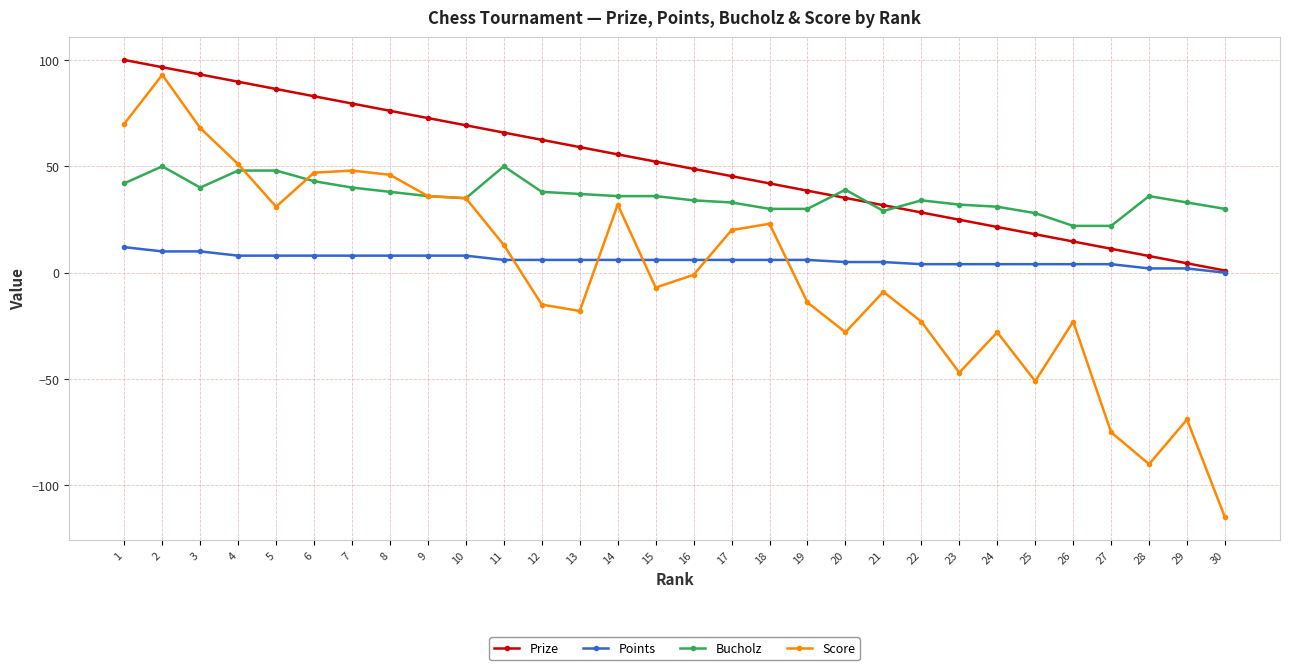

Where is the first local maximum for Bucholz?

2